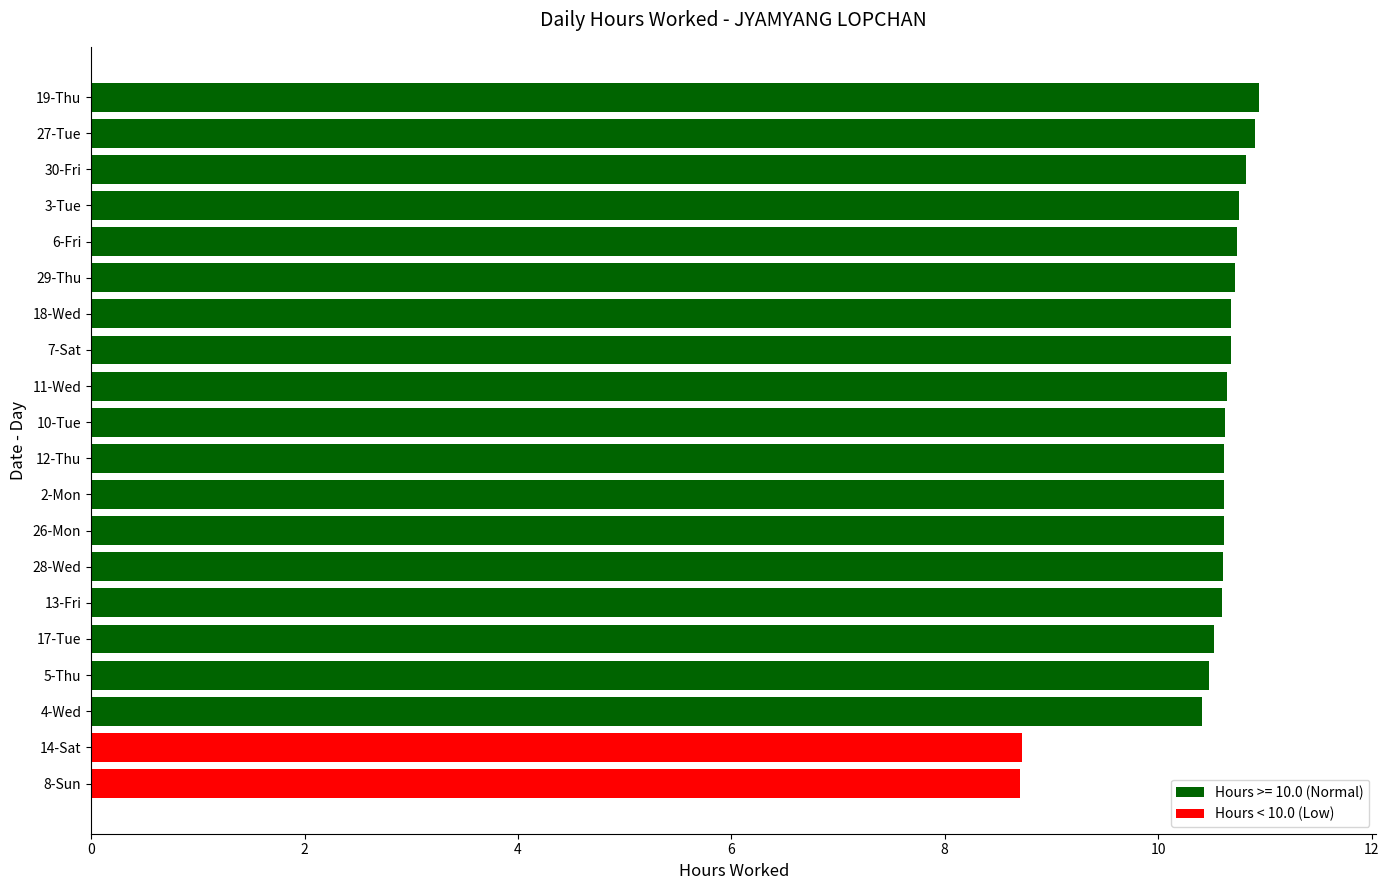

Are the bars horizontal?

Yes